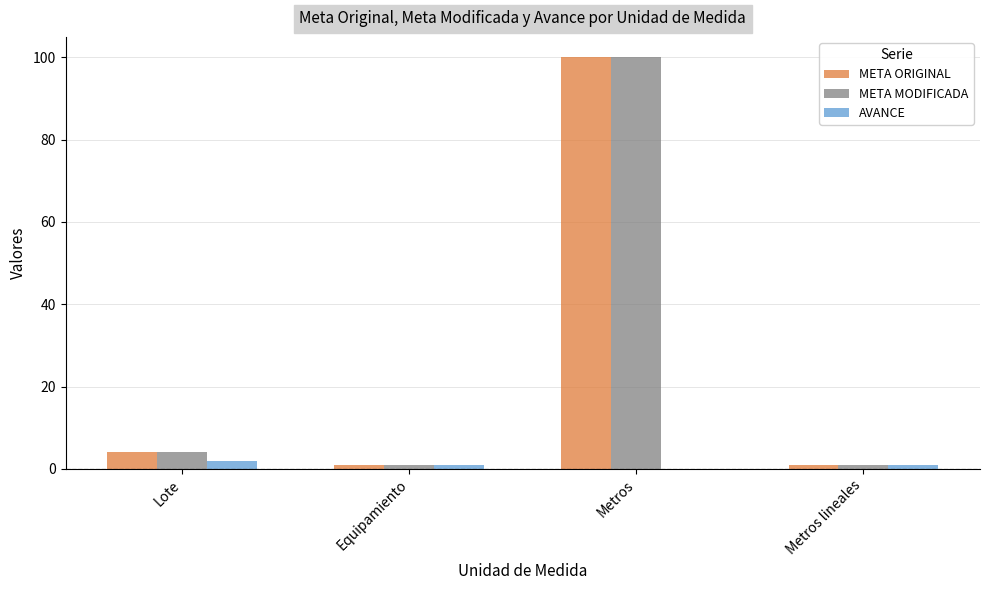

At which label does META MODIFICADA reach its peak?

Metros